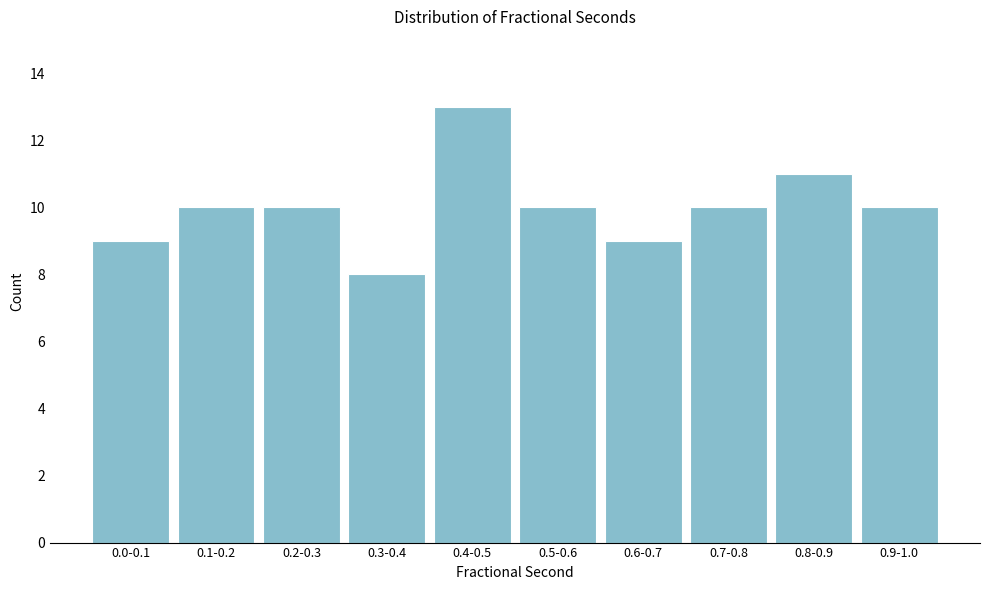

Reading right to left, list all the values displayed in this chart.

10	11	10	9	10	13	8	10	10	9